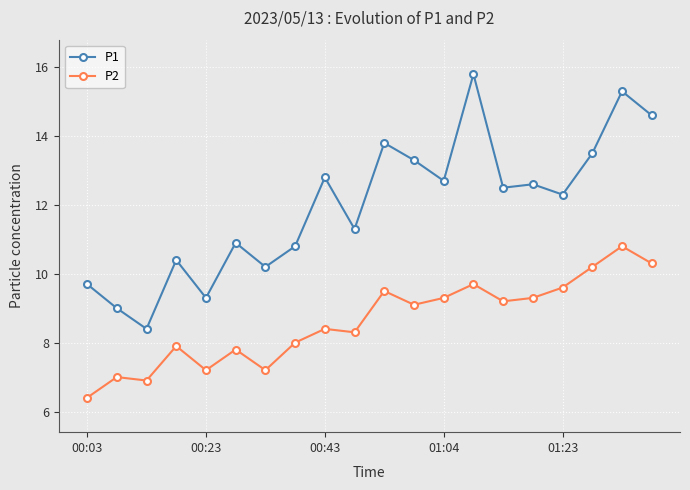

List the series in order of their peak value, highest first.

P1, P2